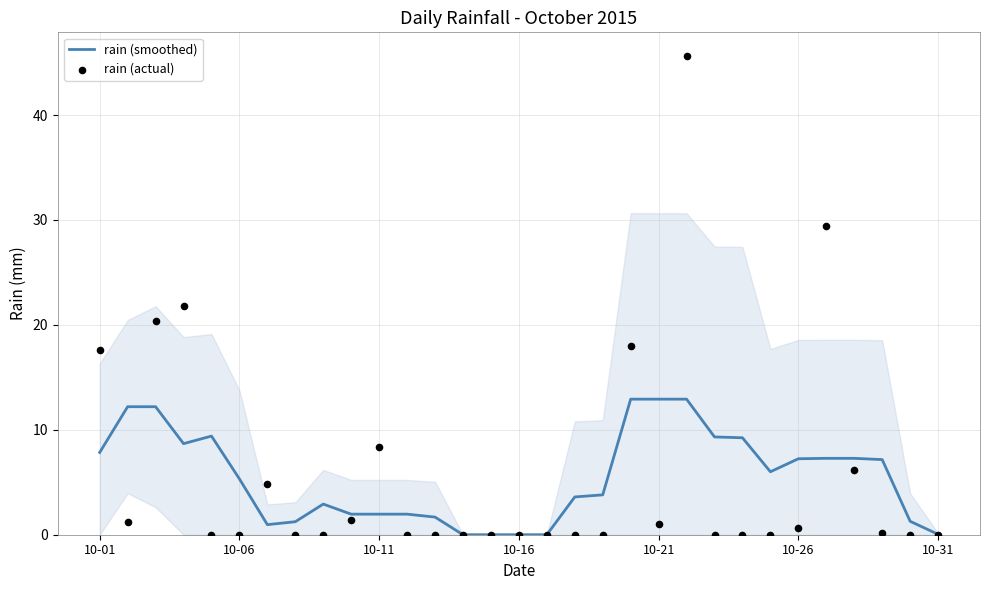

Which series contains the lowest Y value?

rain (smoothed)